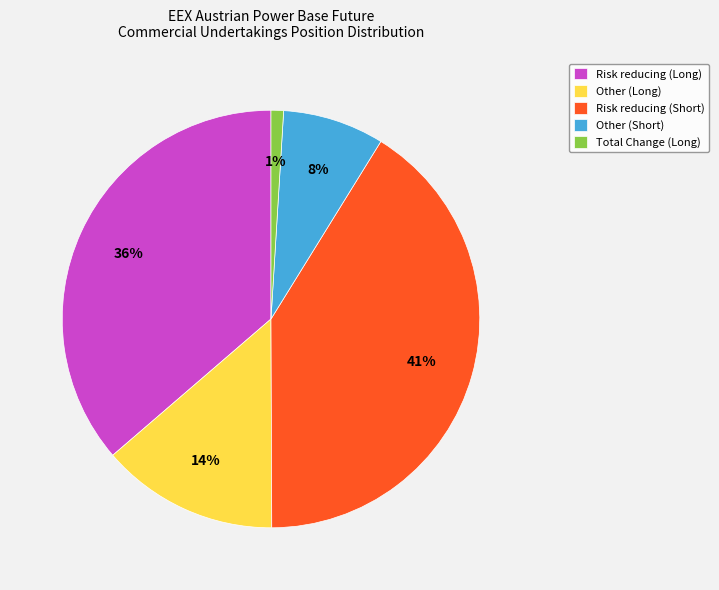

What is the ratio of the value at Other (Short) to the value at Other (Long)?

0.6